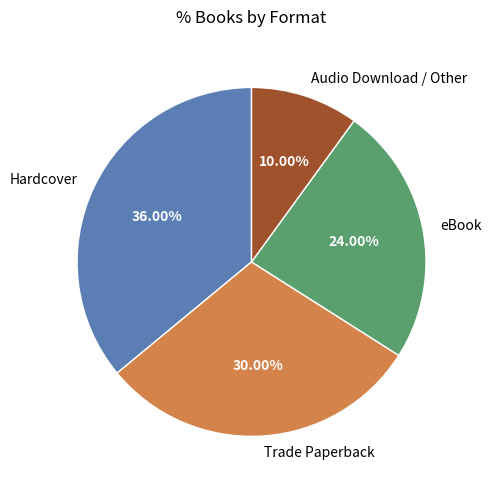

How many slices are in this pie chart?

4